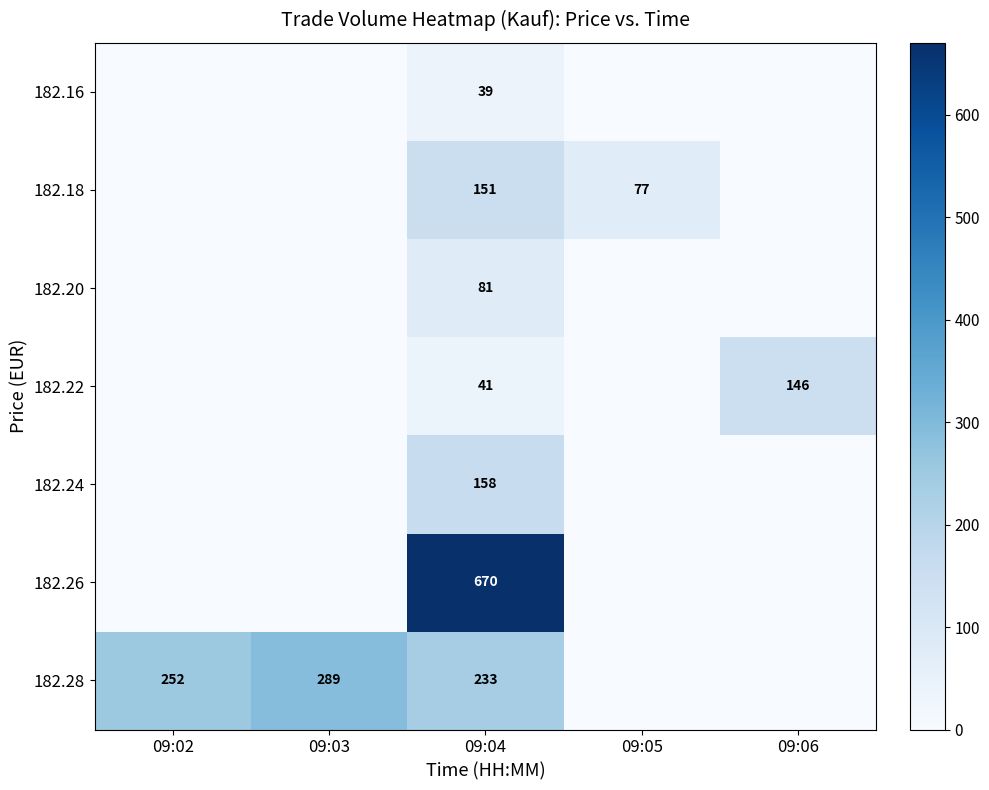

The 182.22 series shows 0 at 09:03. True or false?

True